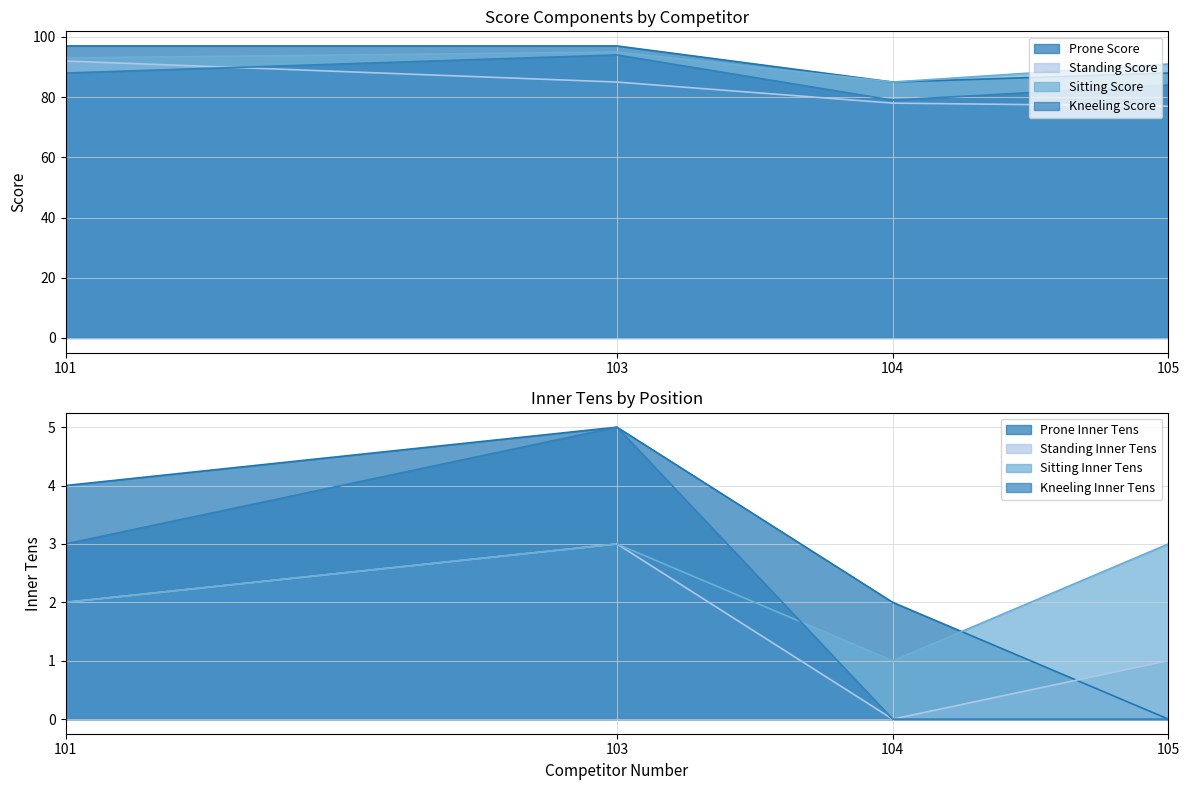

Between 103 and 104, which series saw the biggest shift?

Kneeling Score